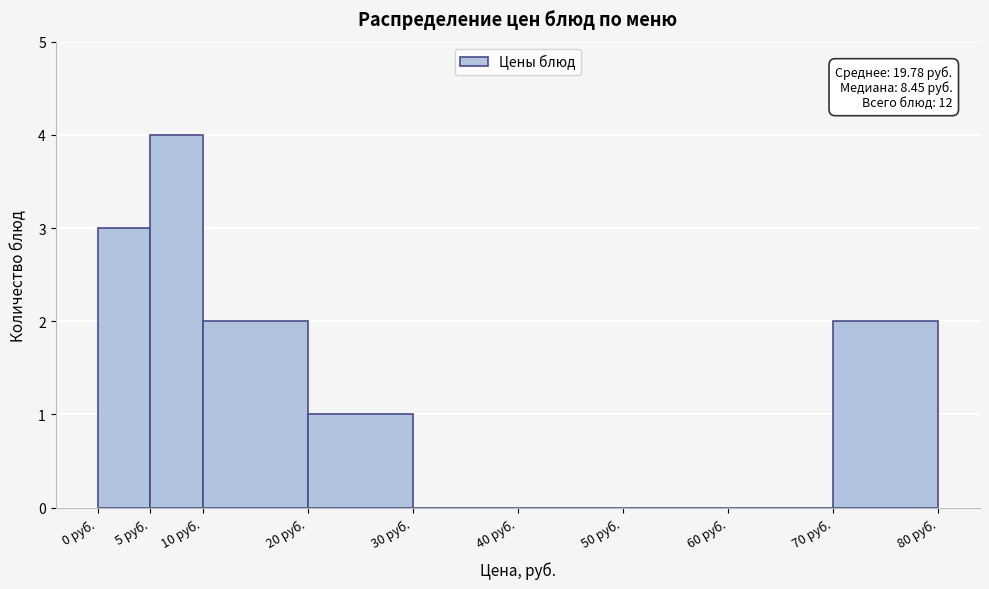

Which range on the x-axis has the tallest bar?

5 to 10